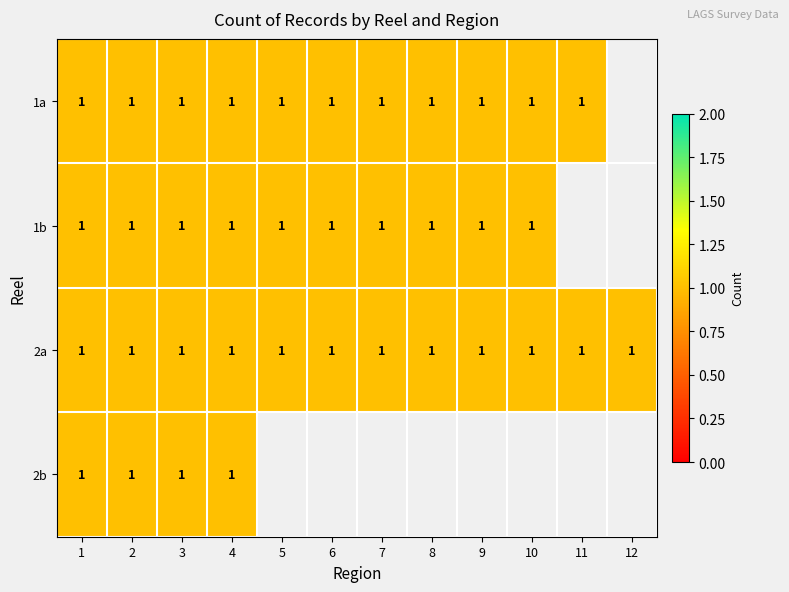

Which label corresponds to the largest value in the chart?

1